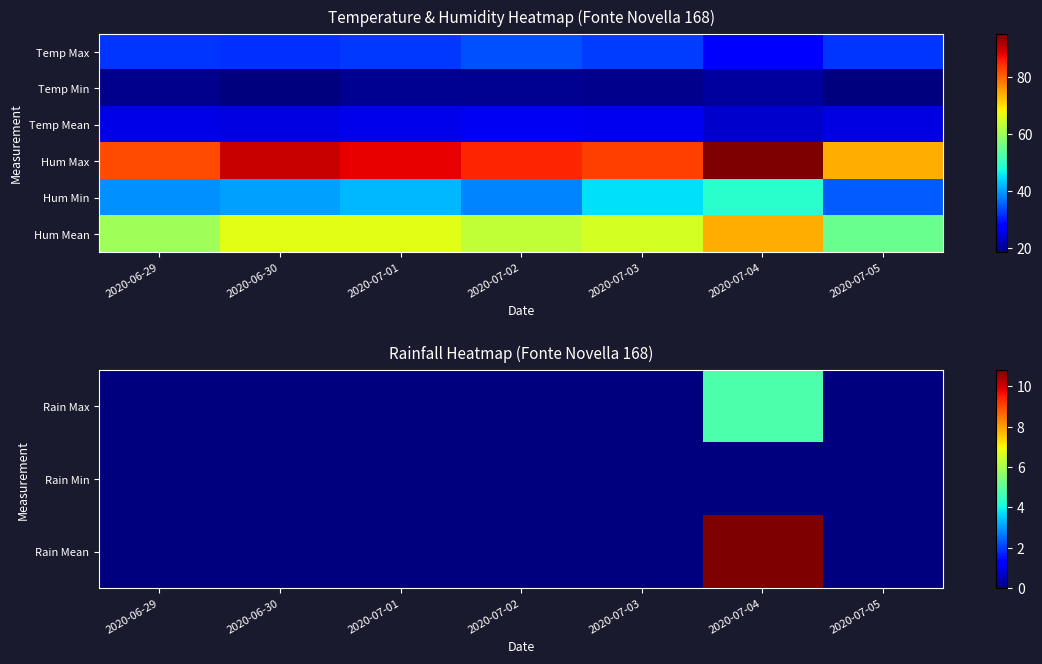

What is the difference between the Rain Max values at 2020-07-01 and 2020-07-04?

4.8